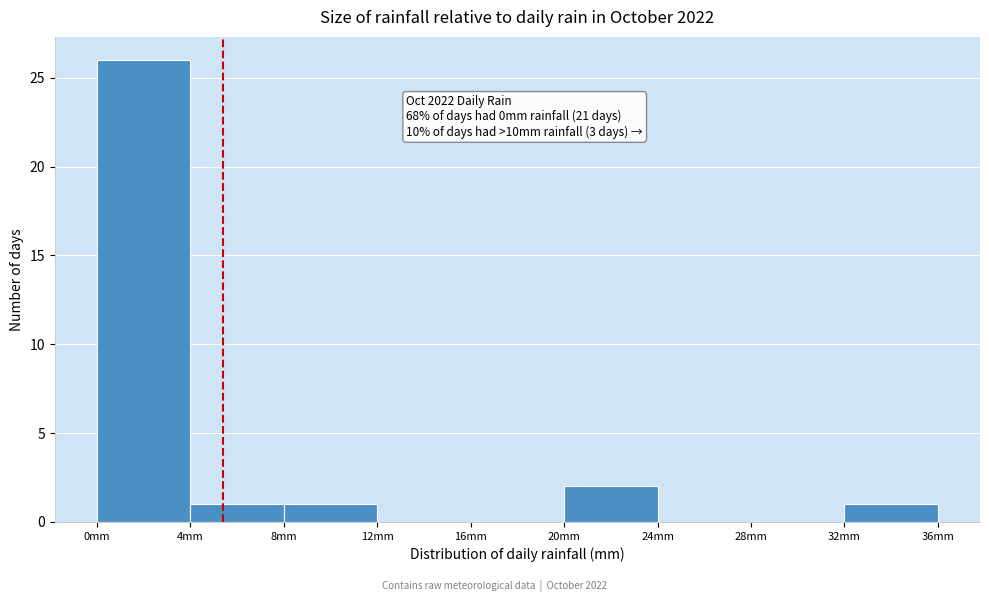

Over which range of the x-axis is the bar tallest?

0 to 4